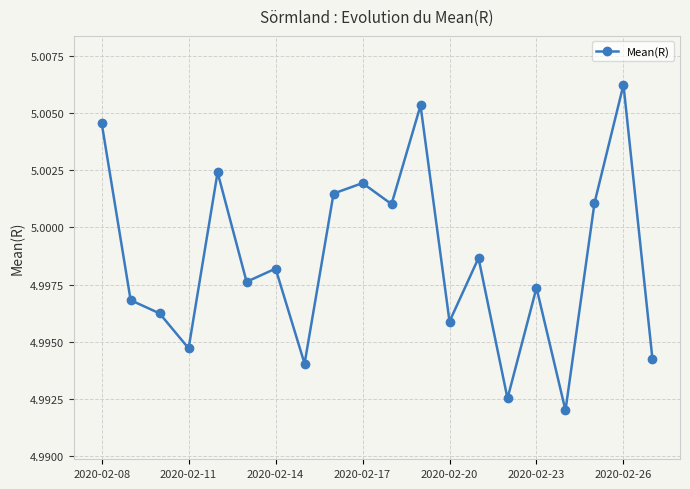

What is the sum of all values?

100.0